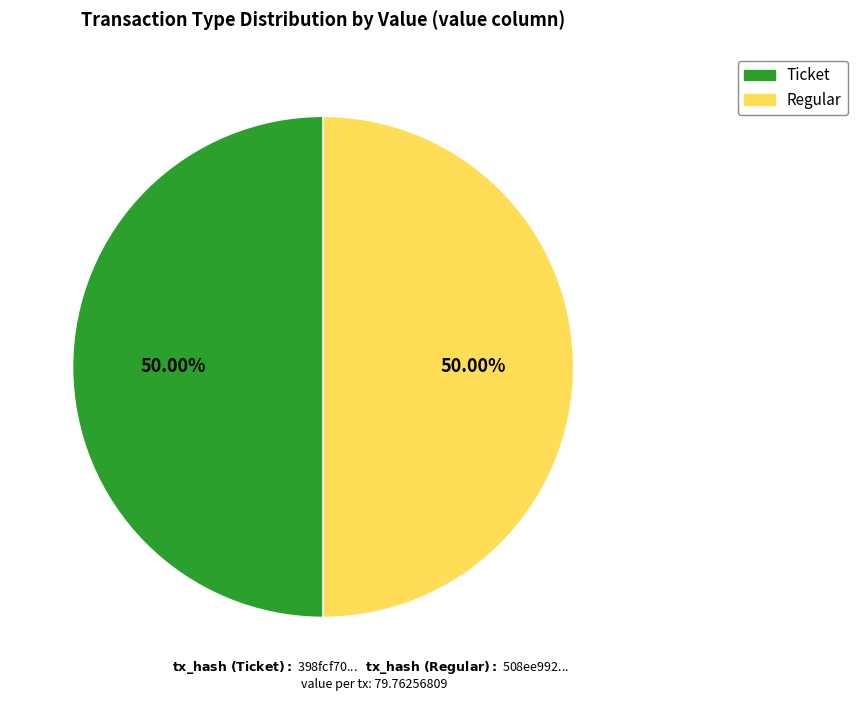

Count the number of slices in the pie.

2